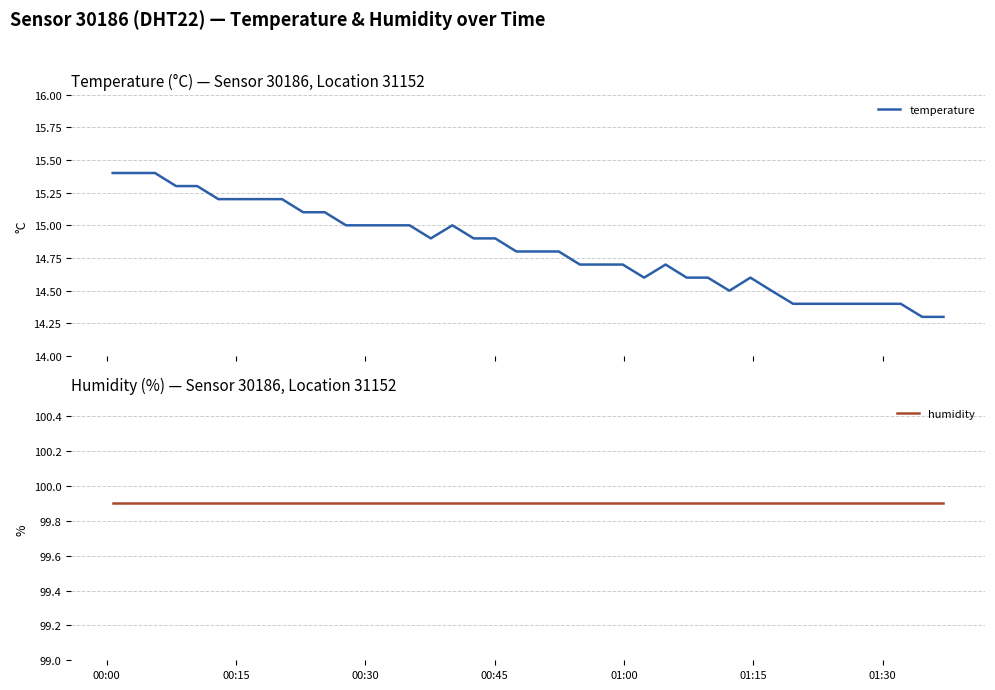

What is the maximum value for temperature?

15.4